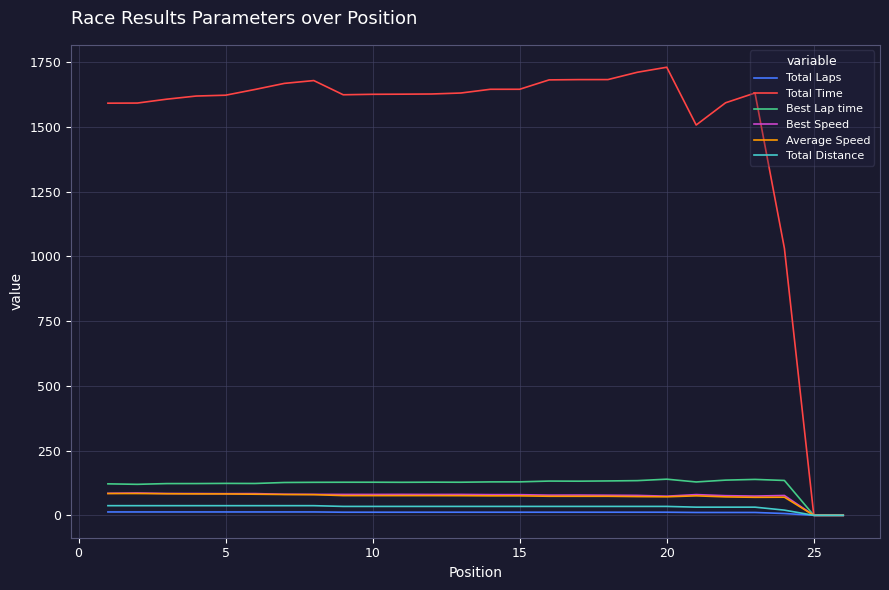

Which series has the widest spread of values?

Total Time